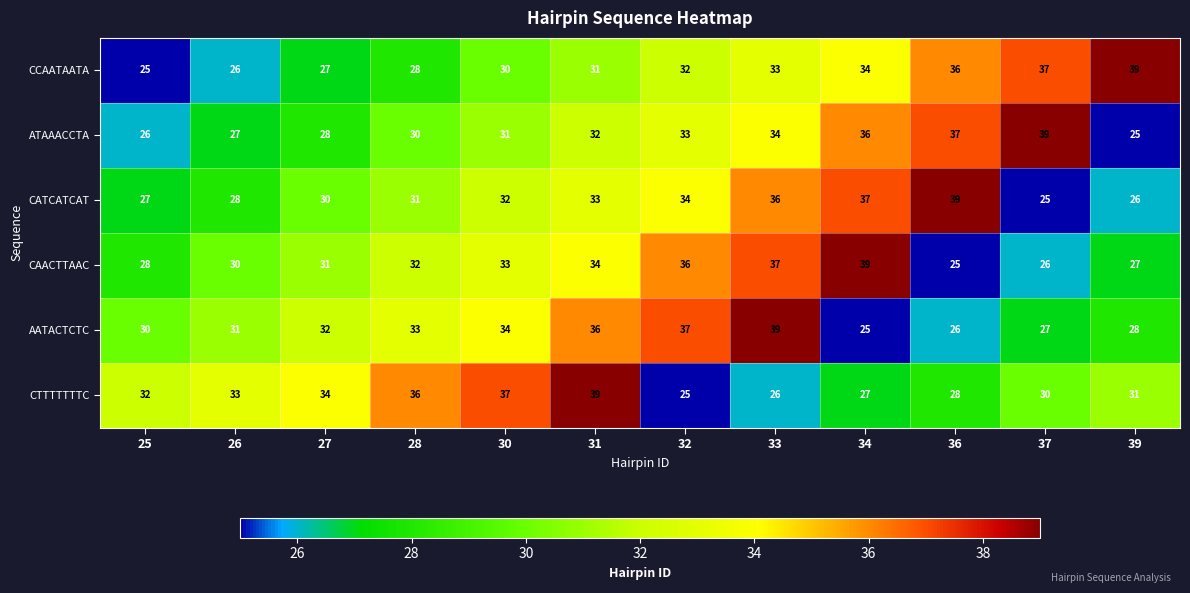

What is the spread (max minus min) of values at 34?

14